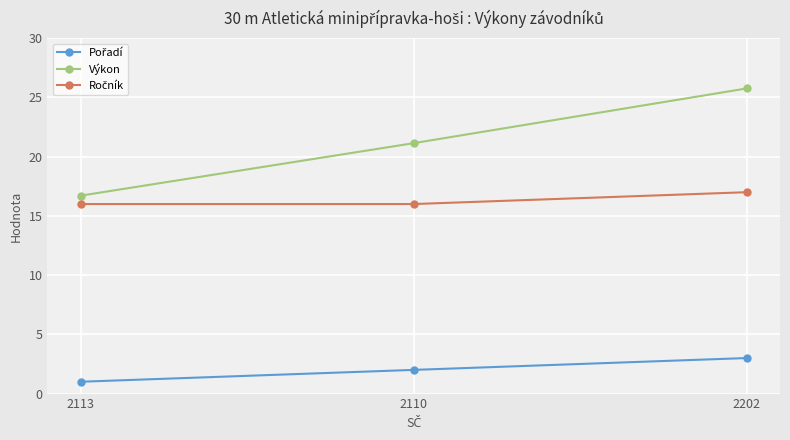

The value of Výkon at 2110 is 21.1. True or false?

True